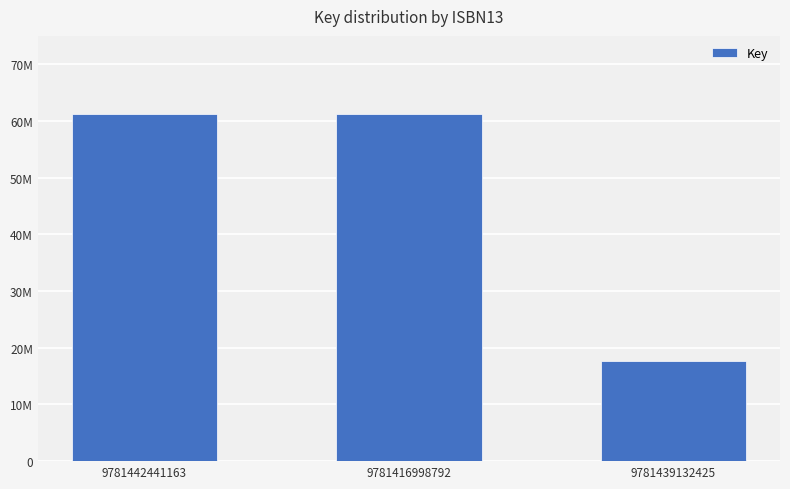

Read the value at 9781442441163.

61166156